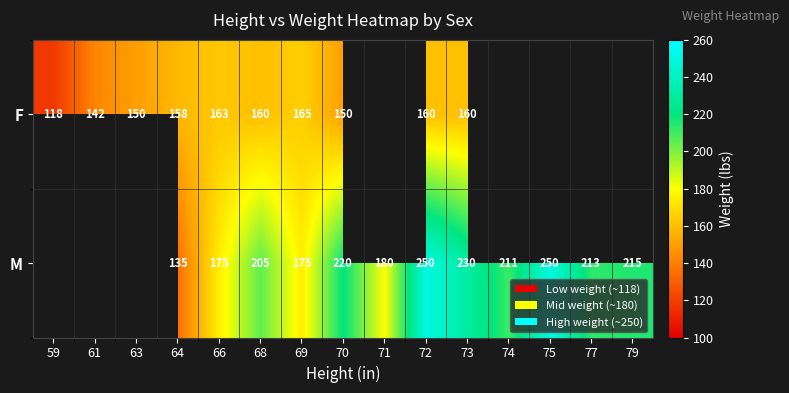

What is the greatest value displayed?

250.0